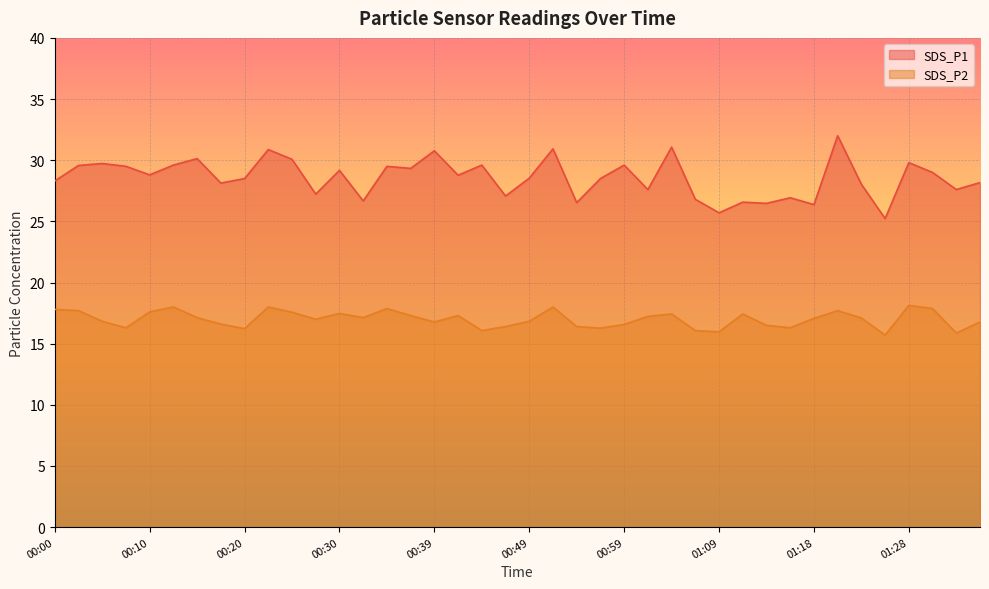

At how many categories does at least one series exceed 17?

40